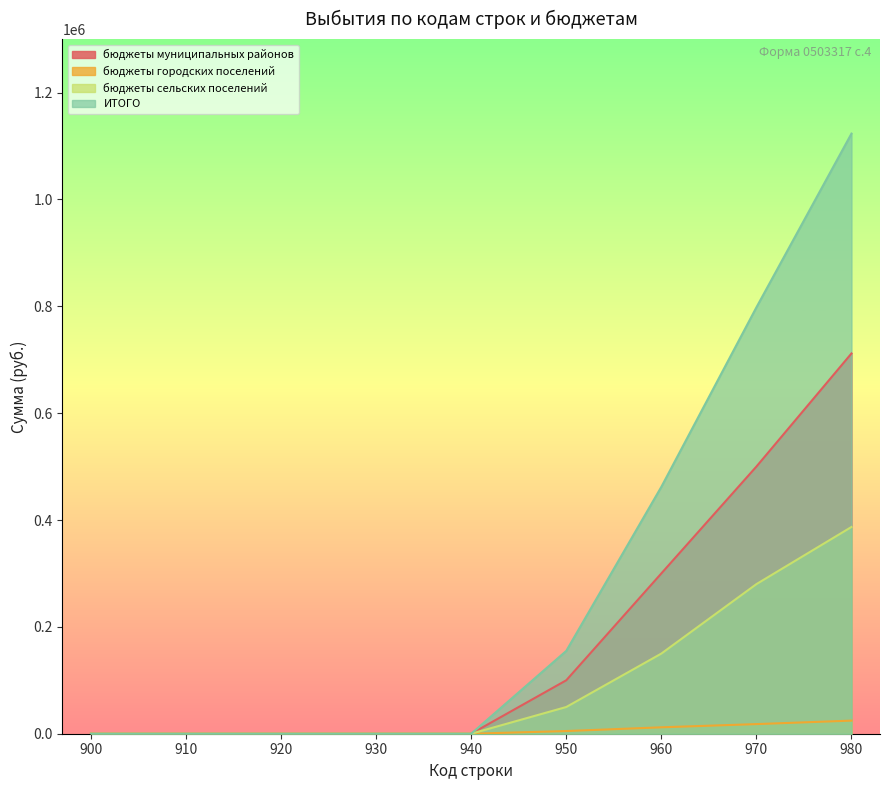

What is the greatest value displayed?

1123203.5